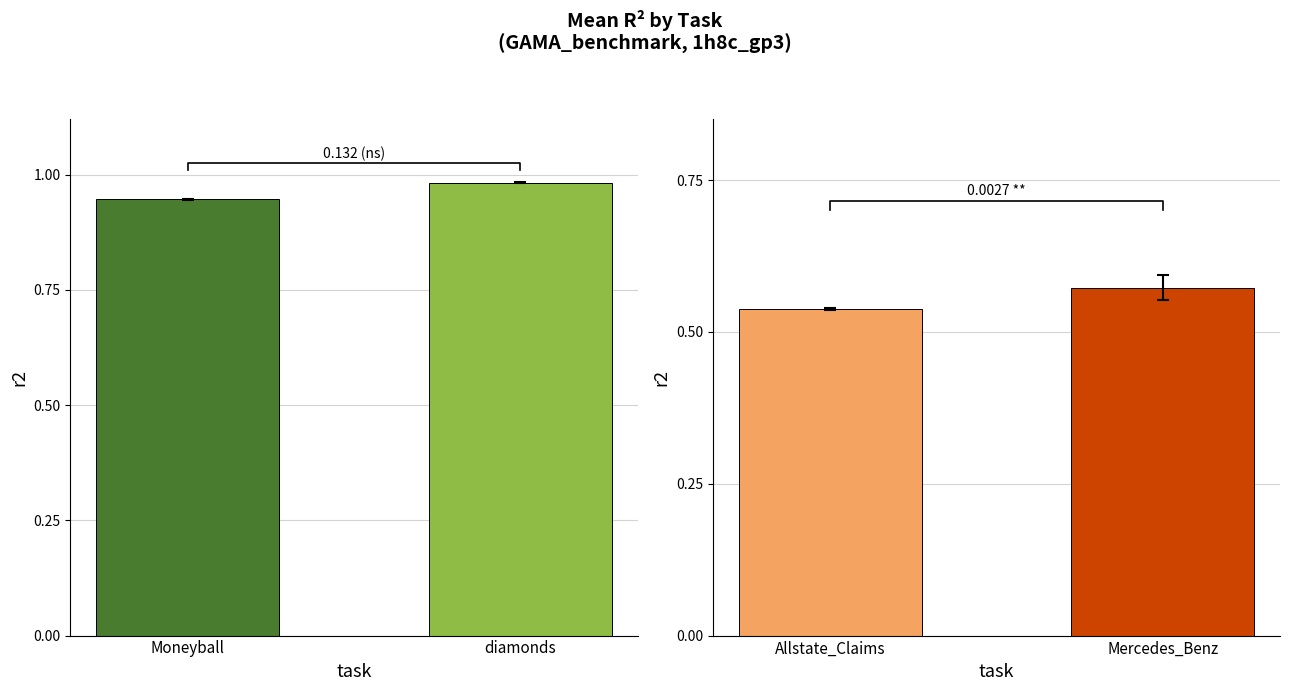

Is it true that Allstate_Claims_Severity equals 0.7 at 6?

False